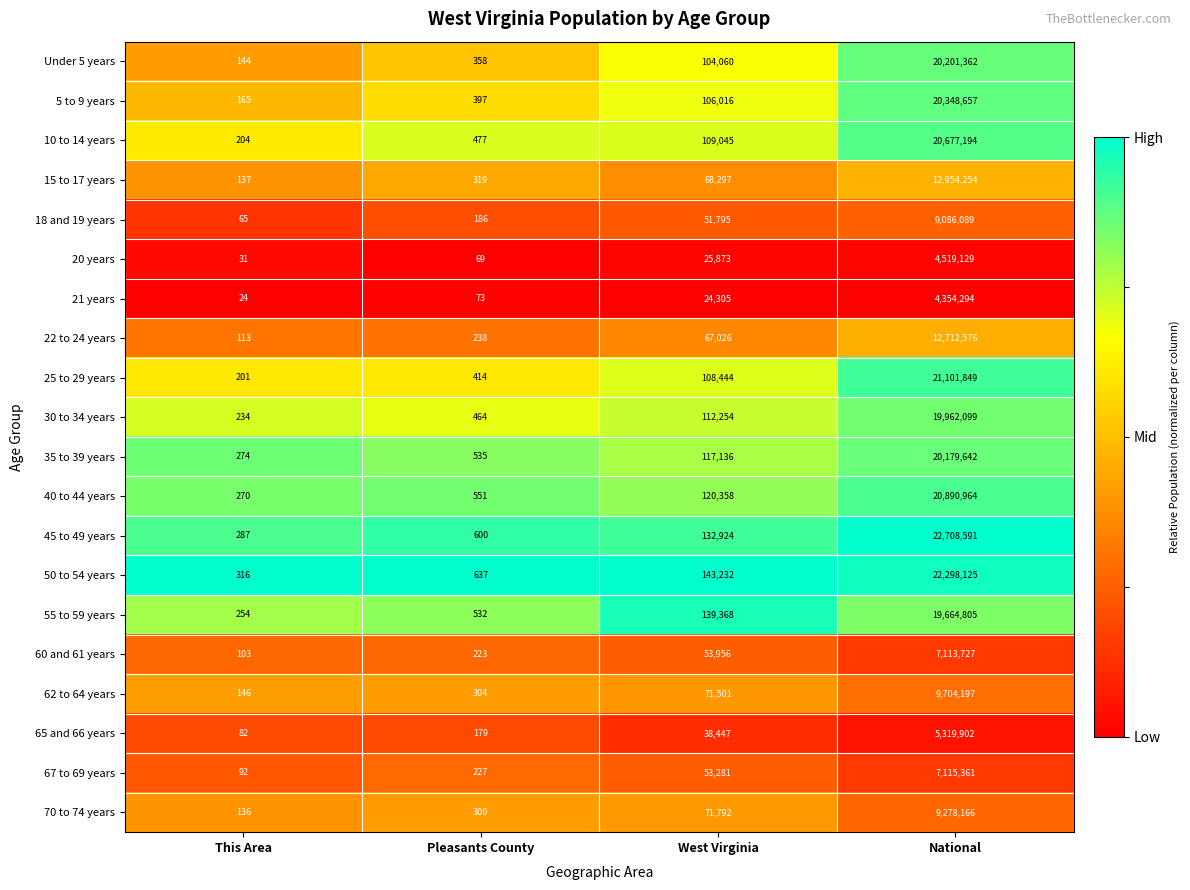

Which series has the largest total across all categories?

45 to 49 years